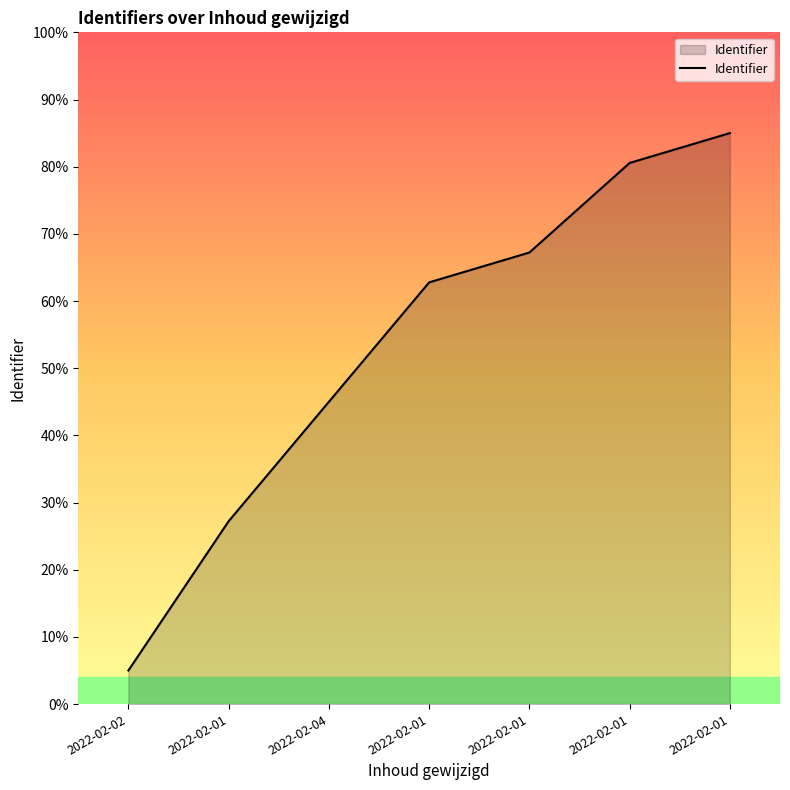

List the labels in order of value, smallest first.

2022-02-02, 2022-02-01, 2022-02-04, 2022-02-01, 2022-02-01, 2022-02-01, 2022-02-01